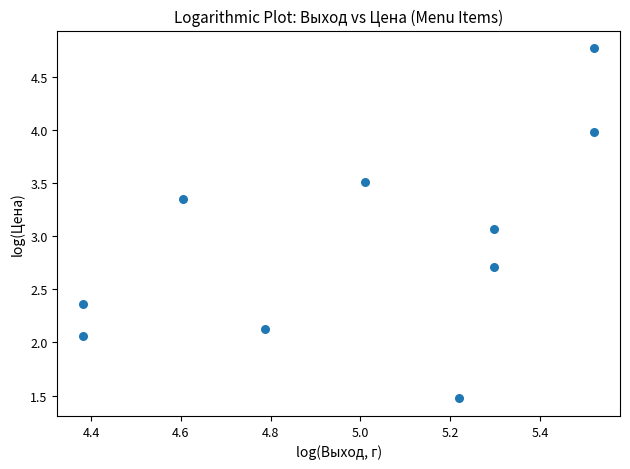

What is the average X value?

5.0